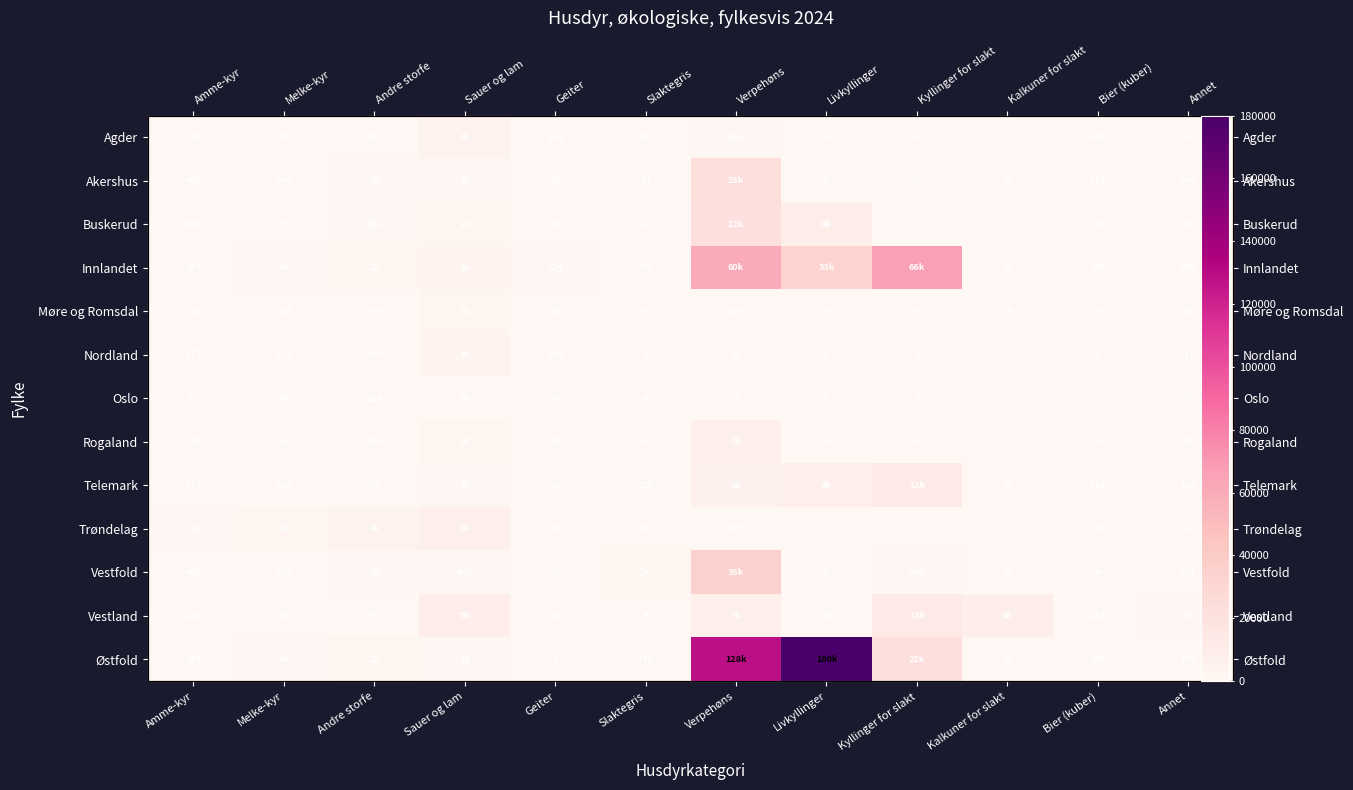

Which category has the lowest value in the Akershus series?

Livkyllinger